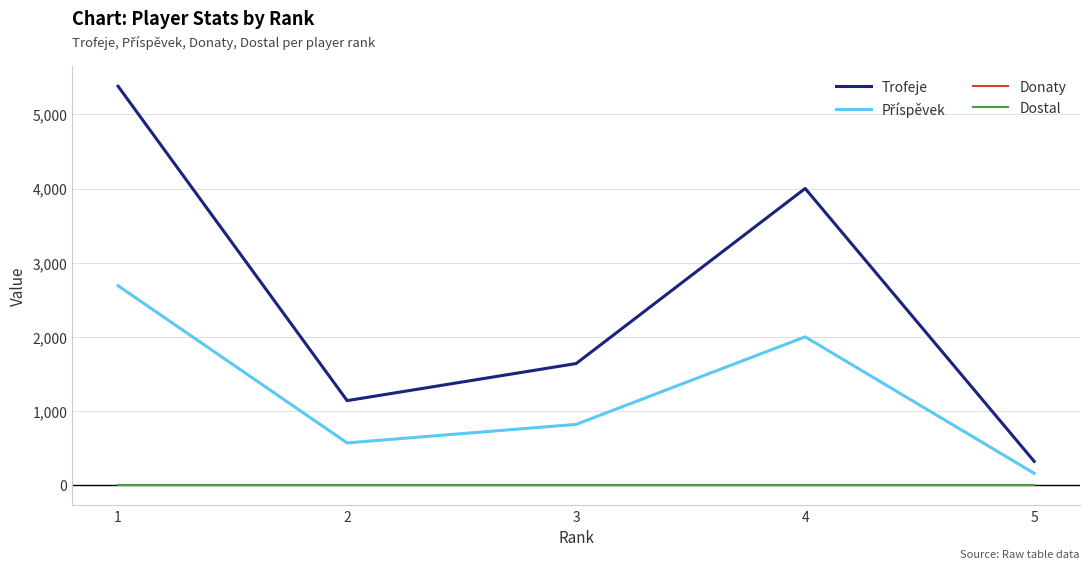

True or false: Dostal has more than 0 interior local peaks.

False